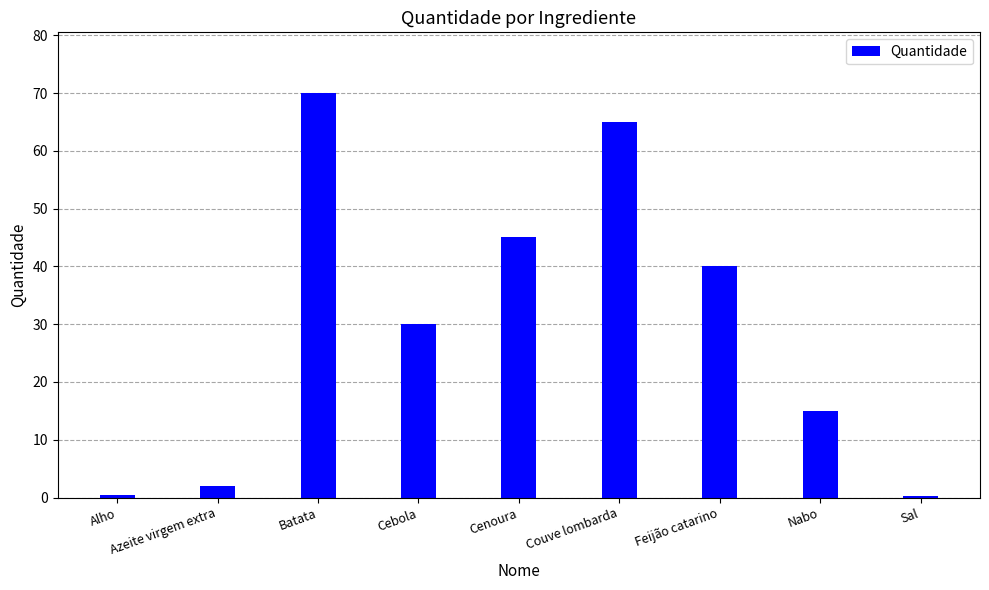

Are the bars horizontal?

No